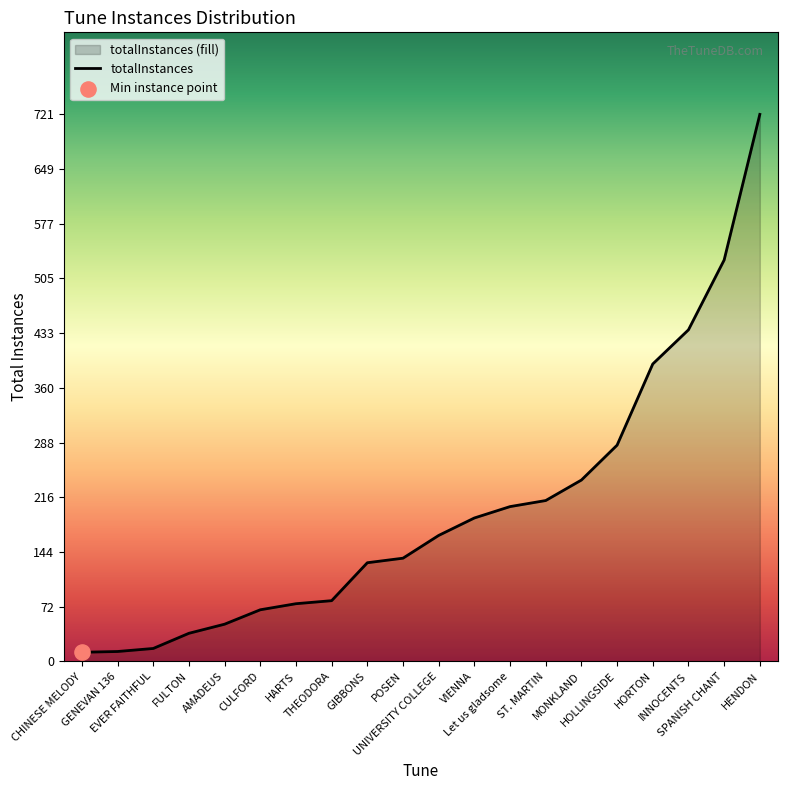

What is the change in value from THEODORA to HOLLINGSIDE?

+205